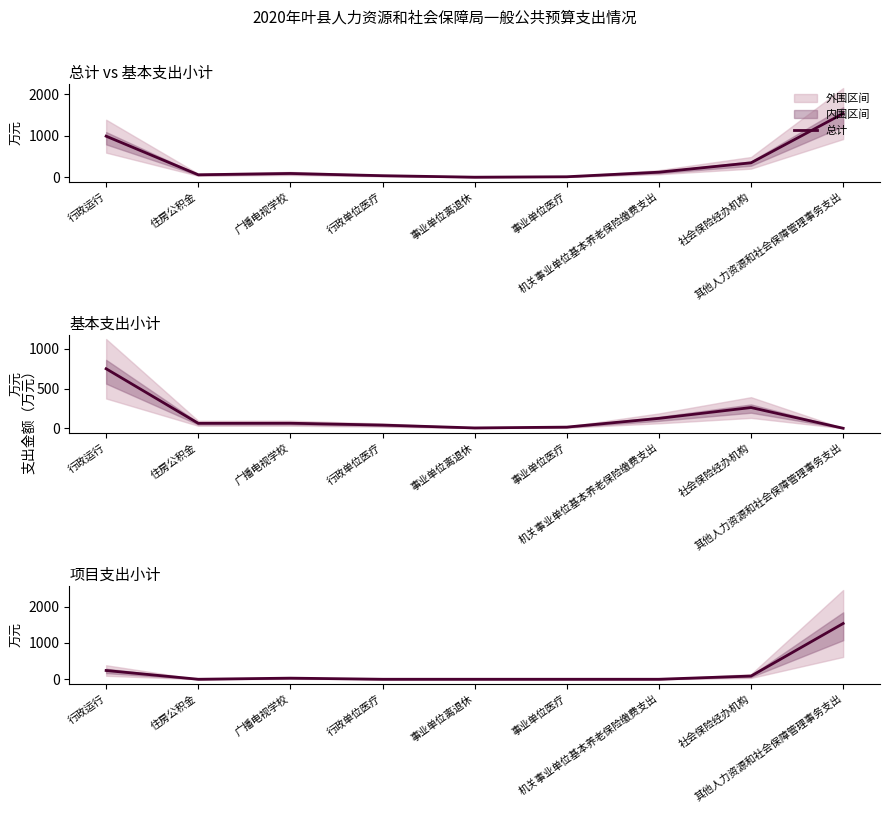

At how many categories does at least one series exceed 890?

2